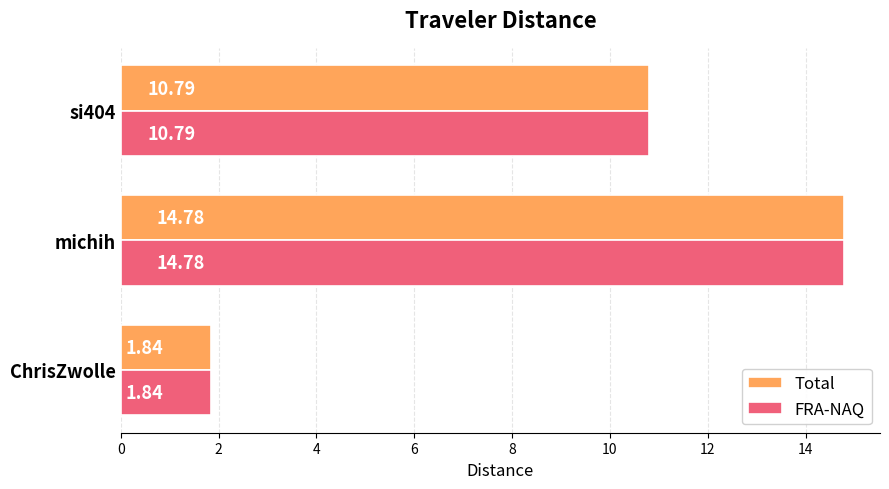

What is the difference between the FRA-NAQ values at ChrisZwolle and michih?

12.9